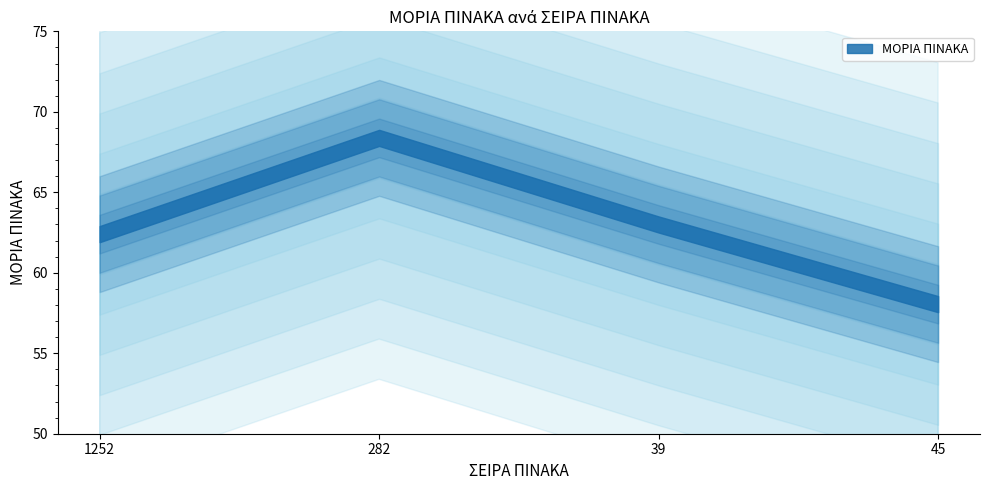

Reading left to right, list all the values displayed in this chart.

1252=62.4	282=68.4	39=63.0	45=58.0